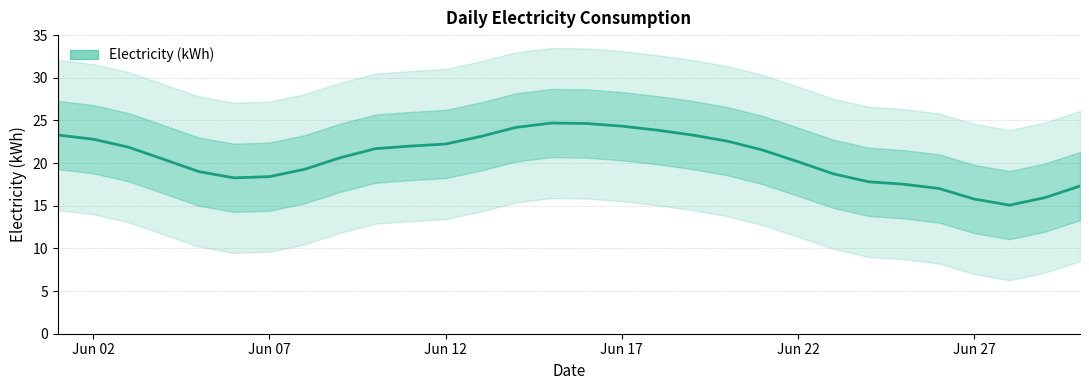

What is the average value?

20.6